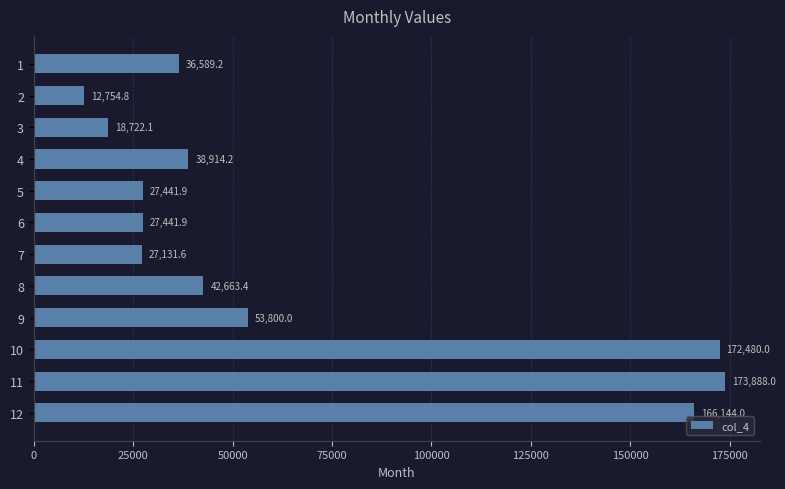

What is the average value?

66497.6